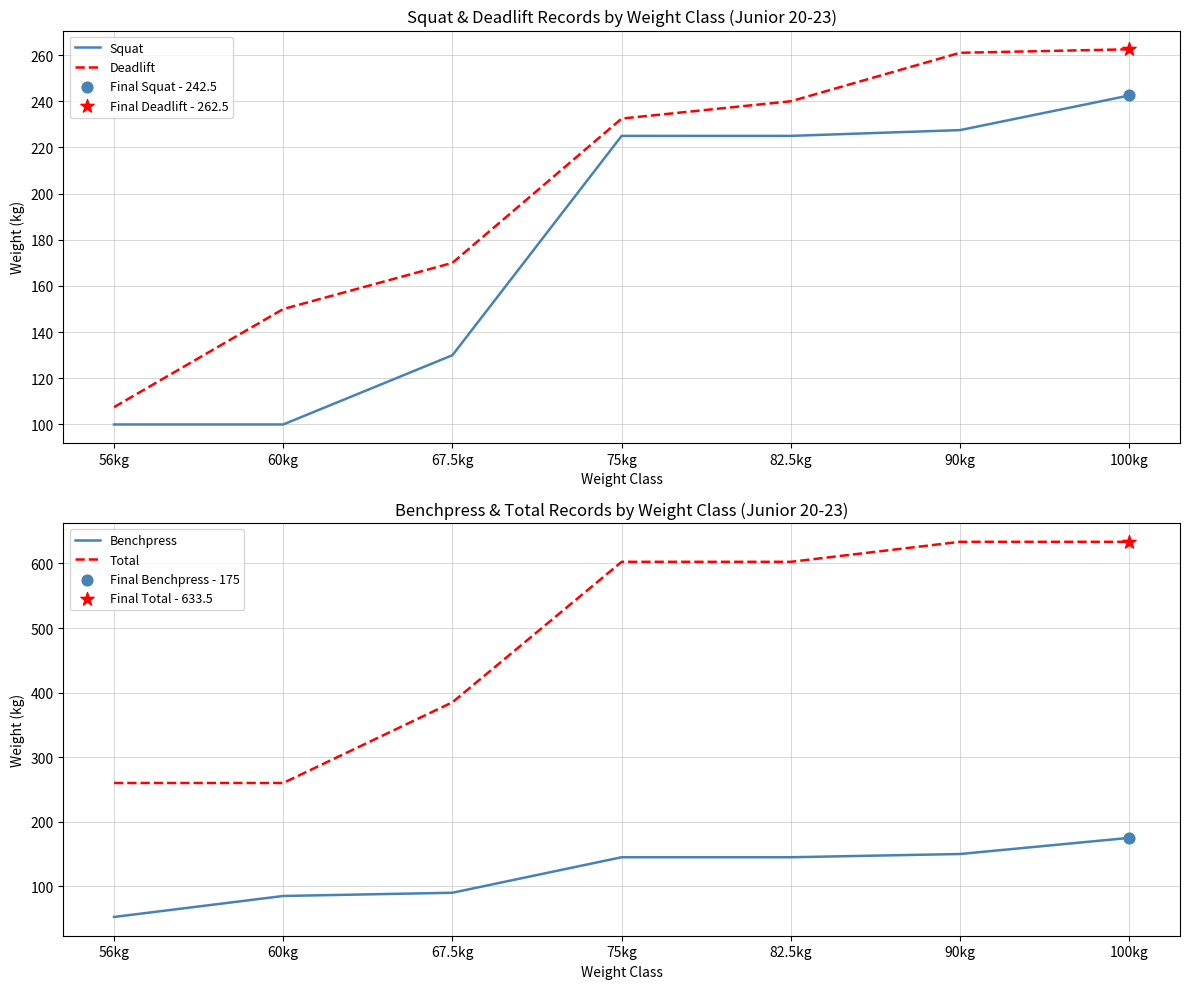

Which series contains the lowest Y value?

Benchpress